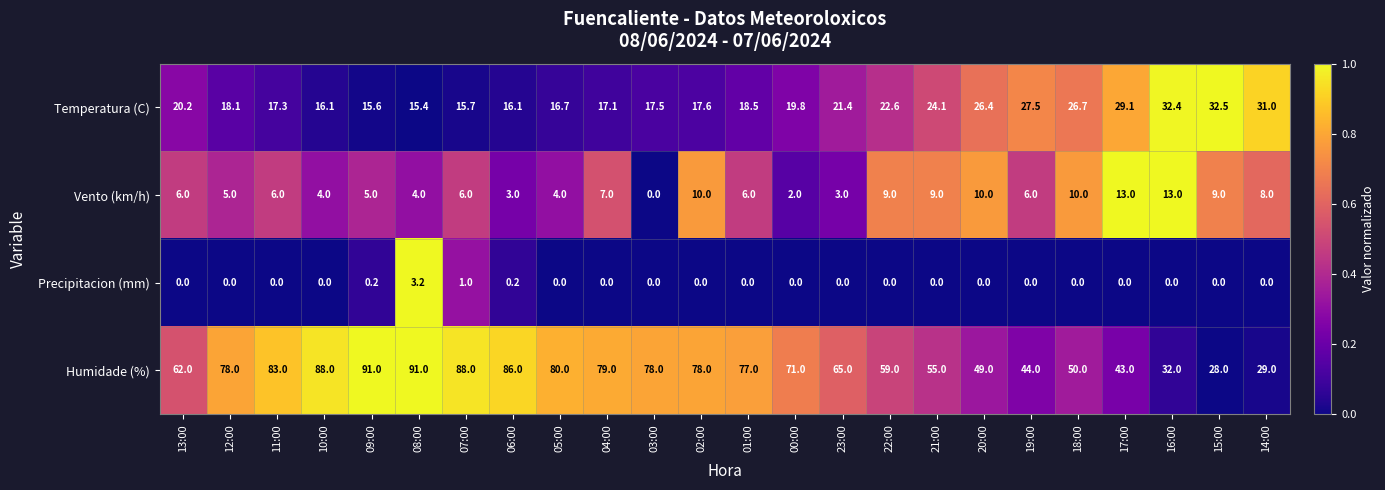

Which series has the largest total across all categories?

Humidade (%)